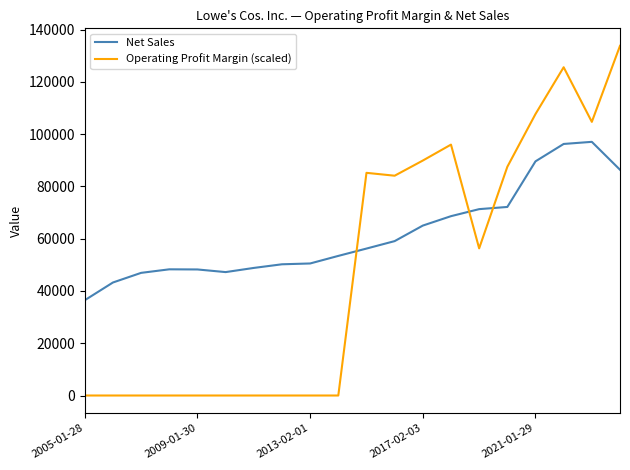

What is the highest value of the Net Sales series?

97059.0